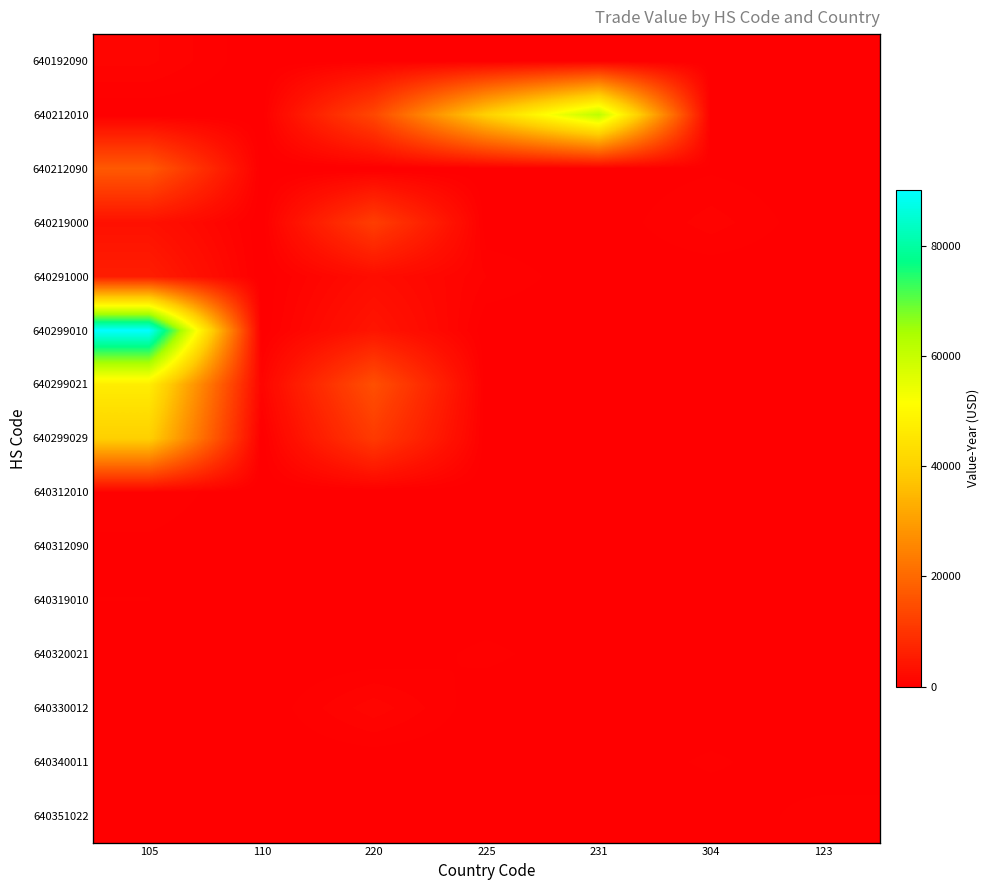

Rank the series at 220 from lowest to highest value.

640212090, 640312010, 640312090, 640319010, 640320021, 640340011, 640351022, 640192090, 640330012, 640291000, 640299010, 640299029, 640219000, 640212010, 640299021